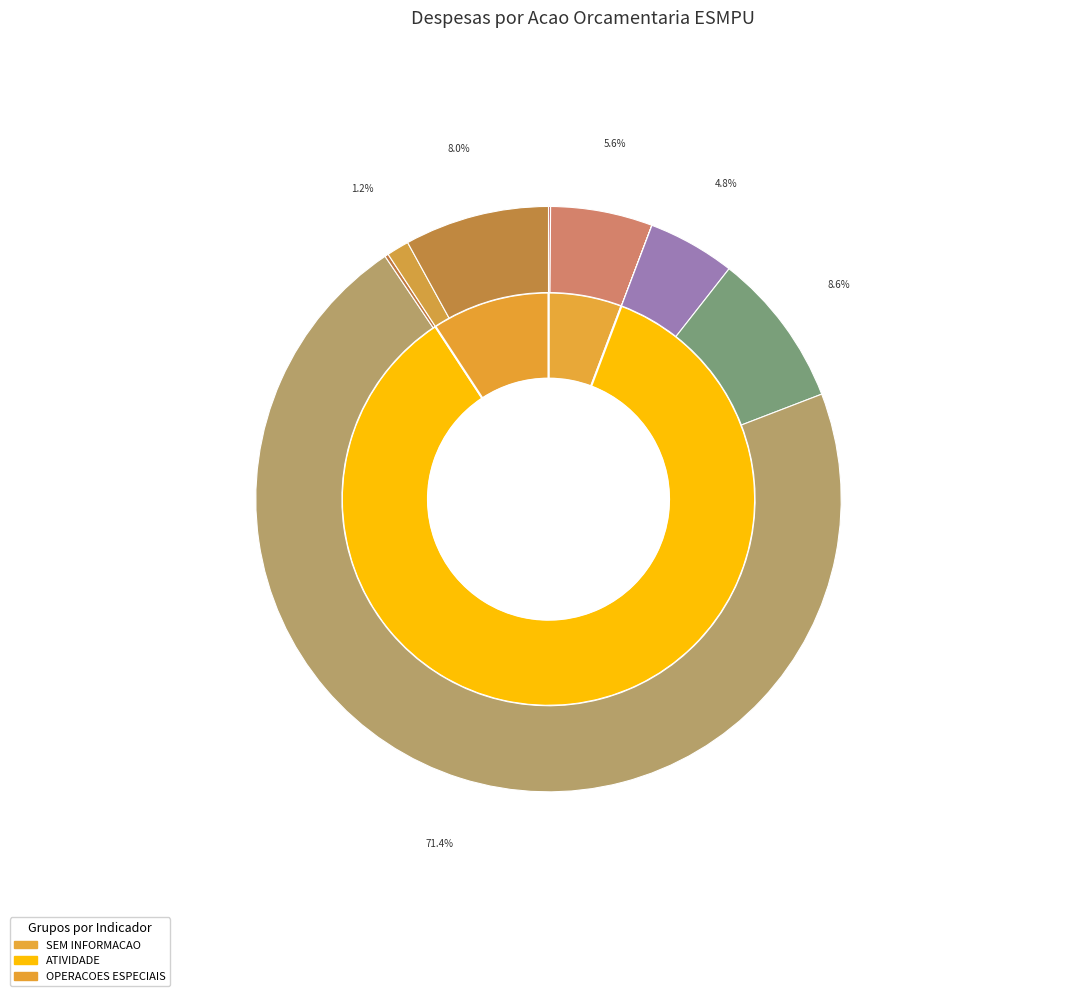

What is the ratio of the value at COMUNICACAO E DIVULGACAO INSTITUCIONAL to the value at APOSENTADORIAS E PENSOES CIVIS?

0.2